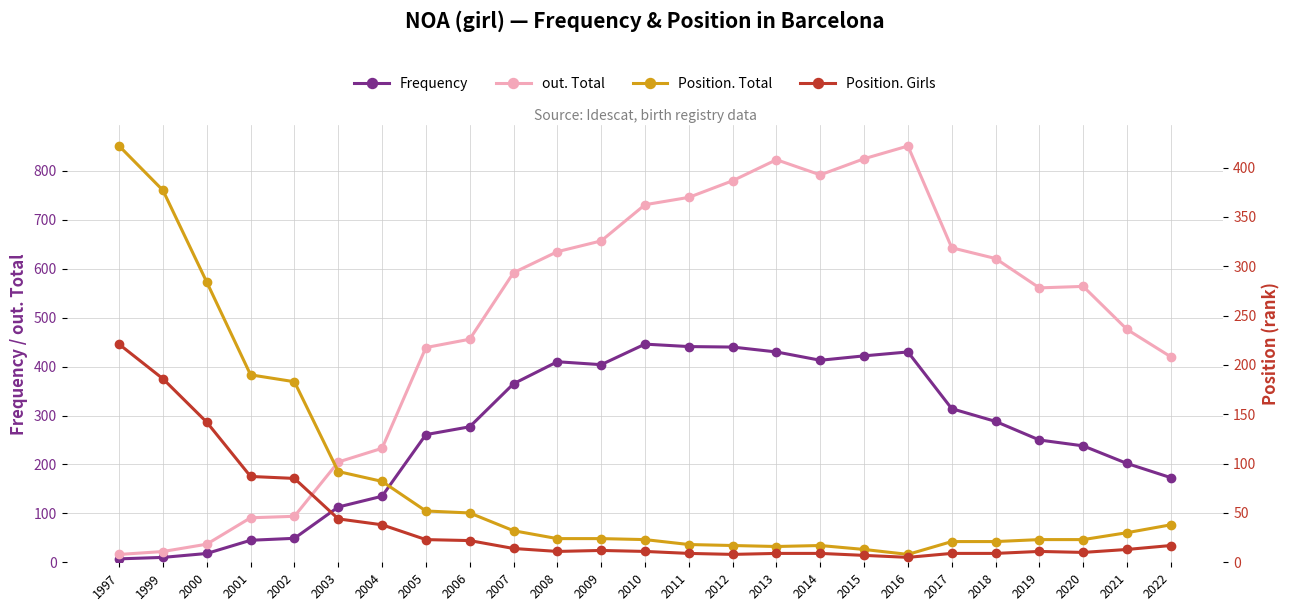

Where is the first local minimum for Frequency?

2009